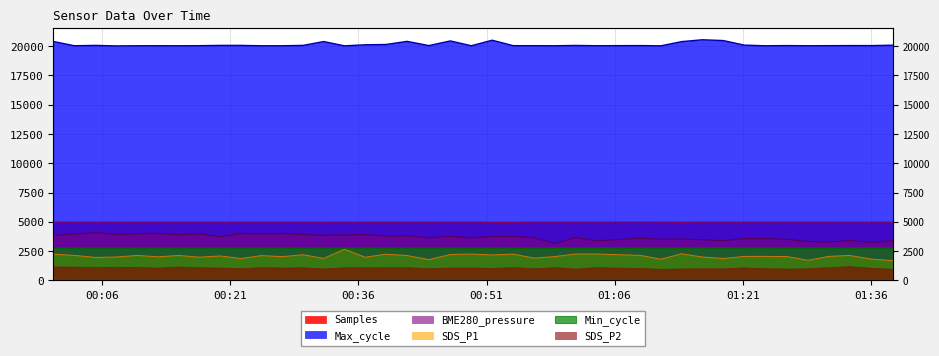

The Max_cycle series shows 32897.2 at 2023/01/09 00:31:56. True or false?

False